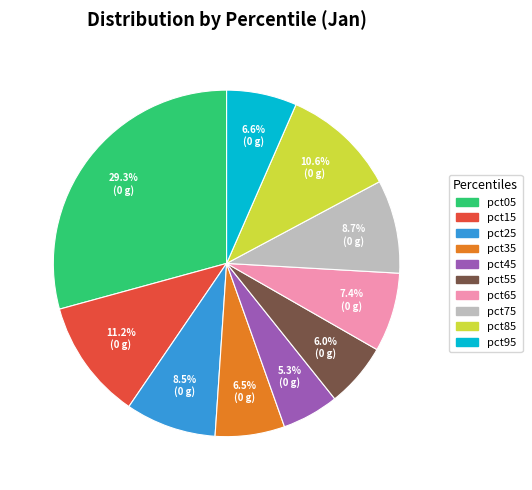

Is pct35 the majority of the pie?

No